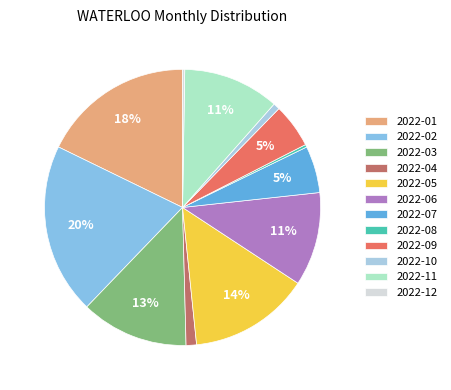

Is there any slice that represents more than half of the pie?

No